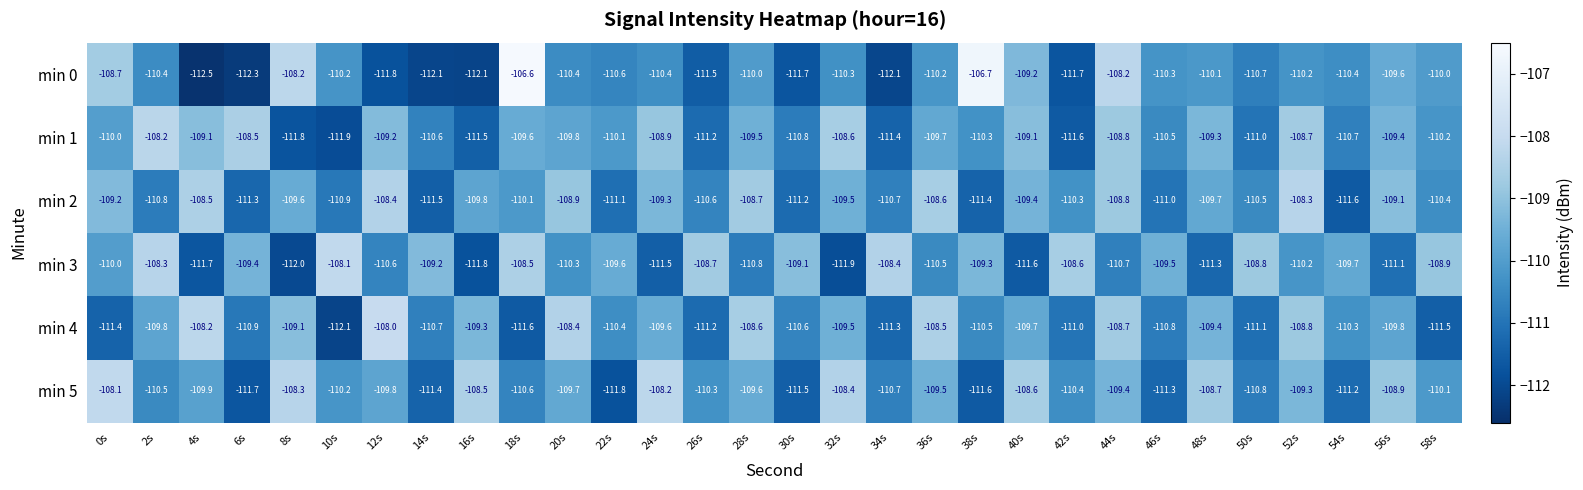

At which label does min 1 first exceed -109?

2s